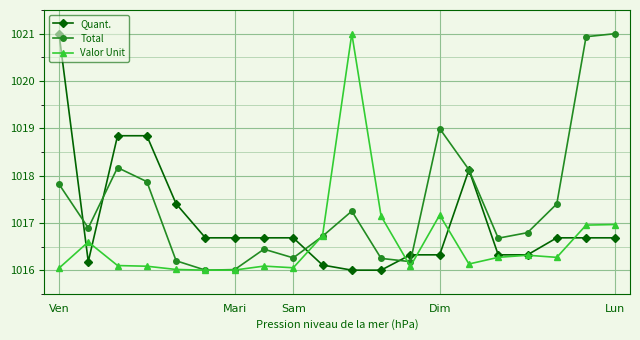

What is the highest value of the Total series?

1021.0